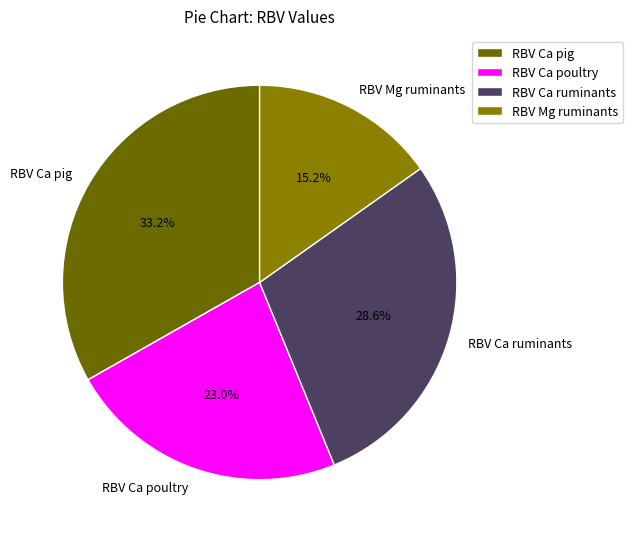

What is the ratio of the value at RBV Ca ruminants to the value at RBV Ca poultry?

1.2